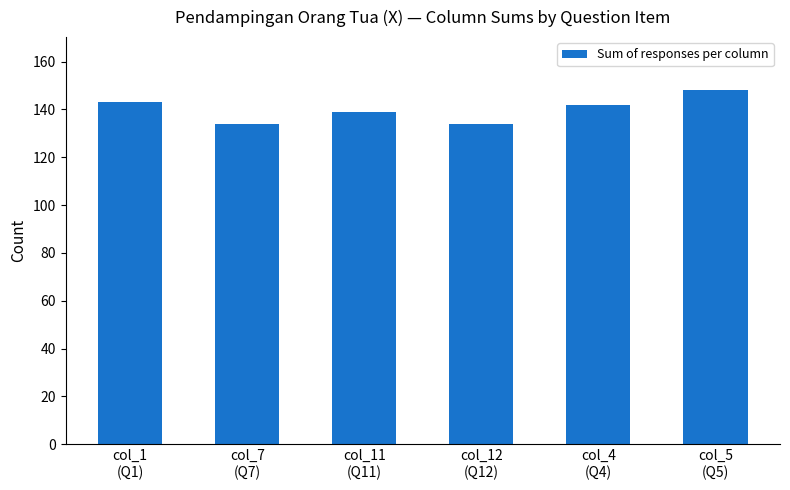

True or false: the data shows 225 at col_4
(Q4).

False